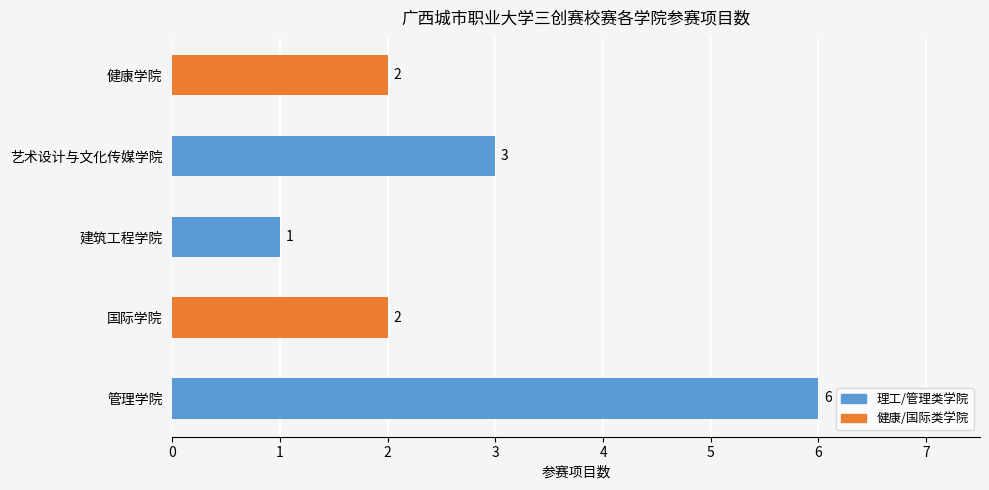

How many values are between 2 and 3?

3